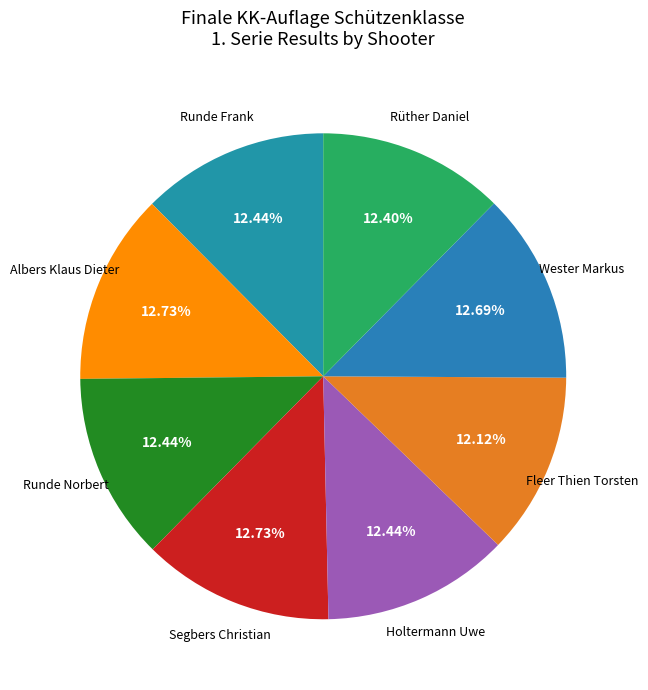

Count the number of slices in the pie.

8